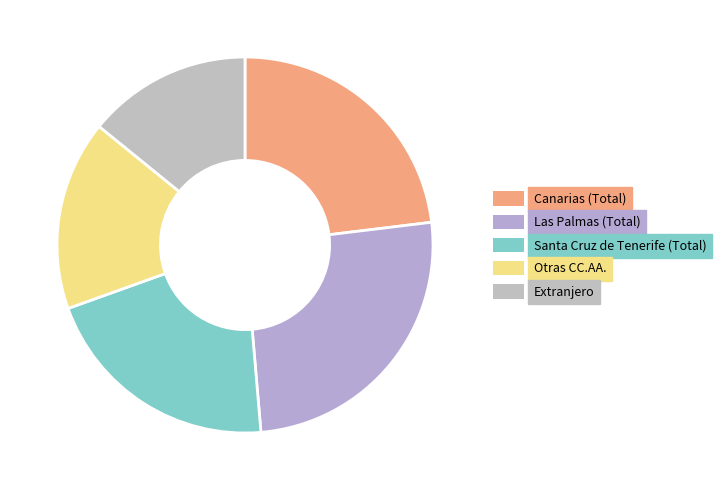

Is it true that Las Palmas (Total) is 36% of the pie?

False